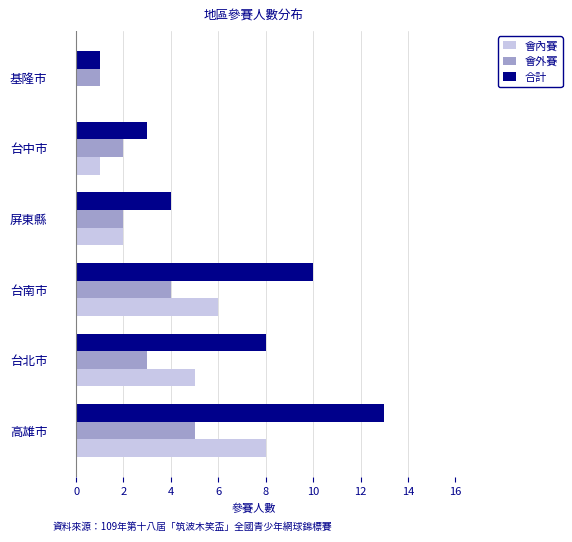

What is the total value across all series at 台北市?

16